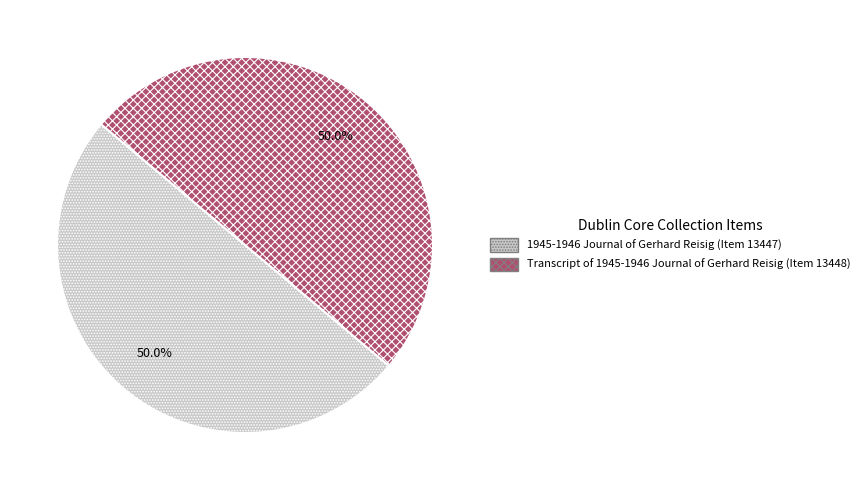

To the nearest percent, what portion does Transcript of 1945-1946 Journal of Gerhard Reisig (Item 13448) represent?

50%